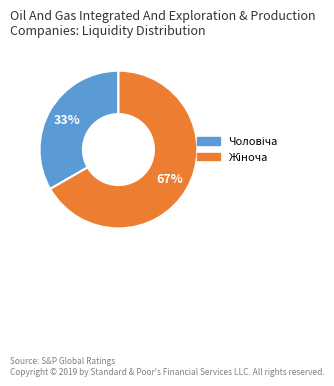

Count the number of slices in the pie.

2